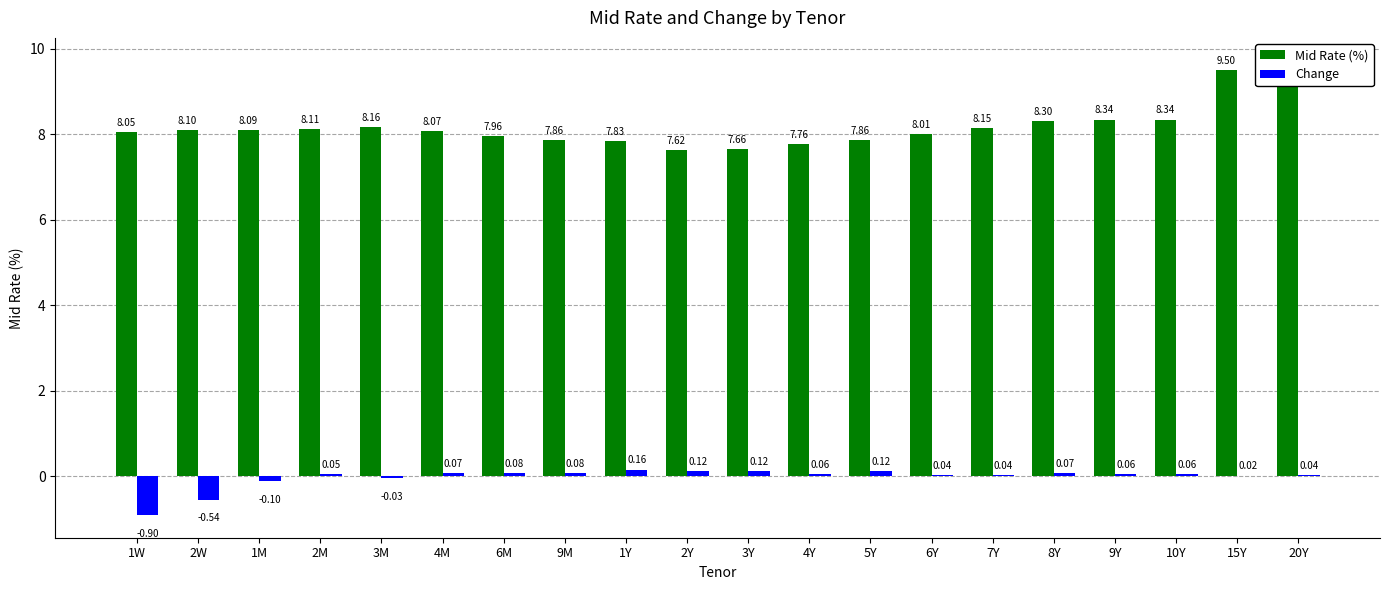

What value does the Mid Rate (%) series have at 15Y?

9.5